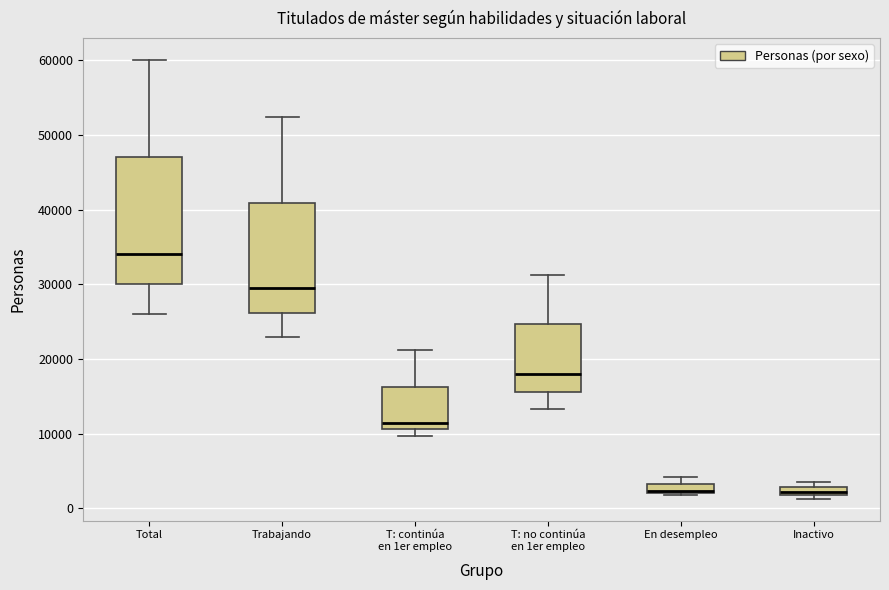

Which box's median line is the highest?

Total